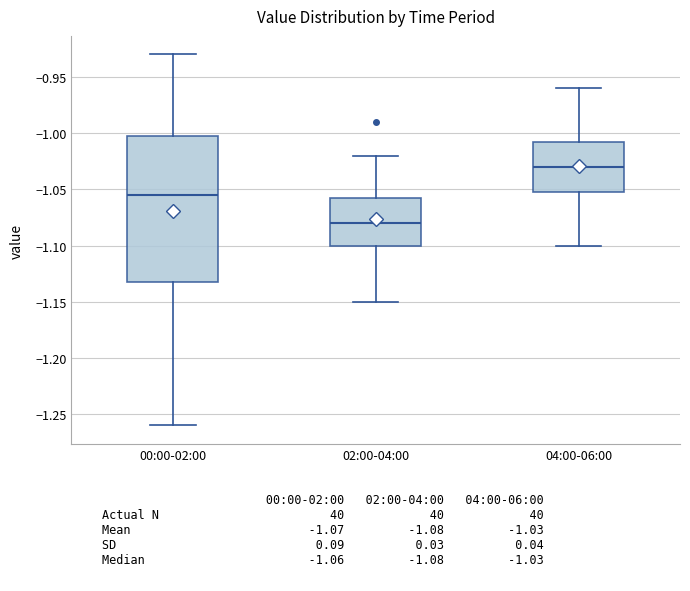

Which box is the tallest, from its lower edge to its upper edge?

00:00-02:00